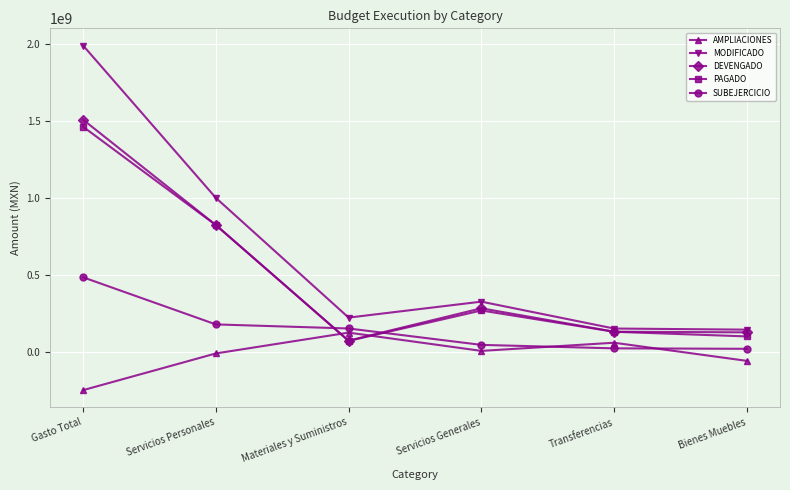

What is the total value across all series at Servicios Generales?

919487355.2